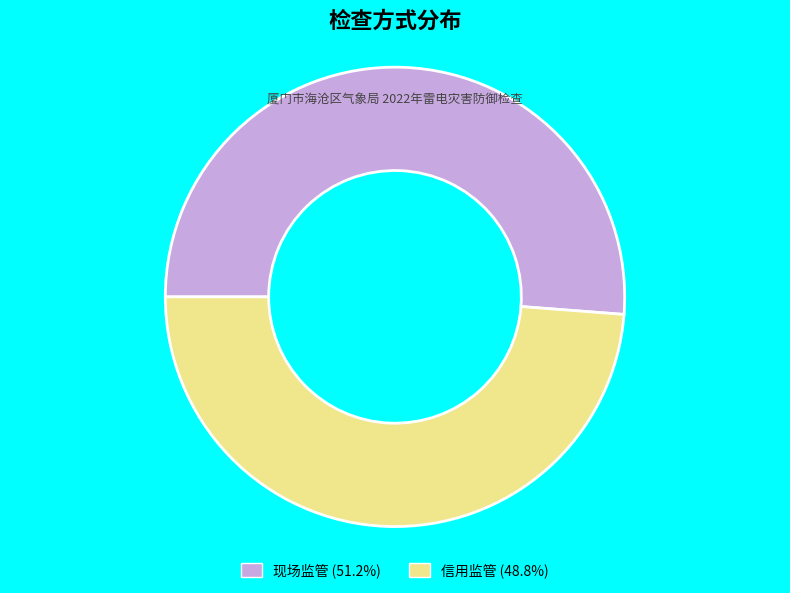

Between 现场监管 and 信用监管, which is larger?

现场监管